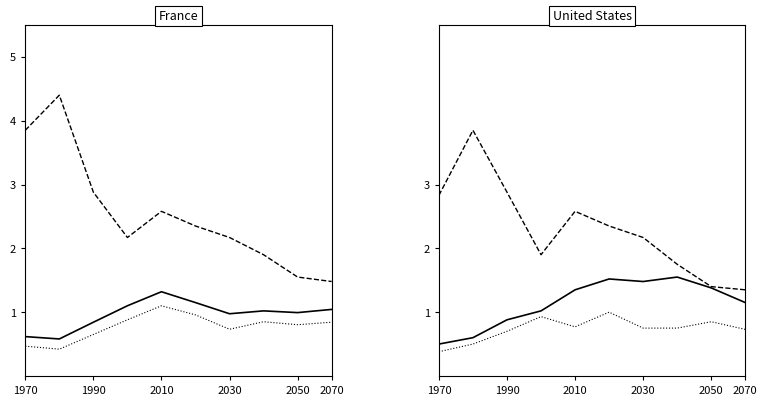

At how many categories does at least one series exceed 2?

6